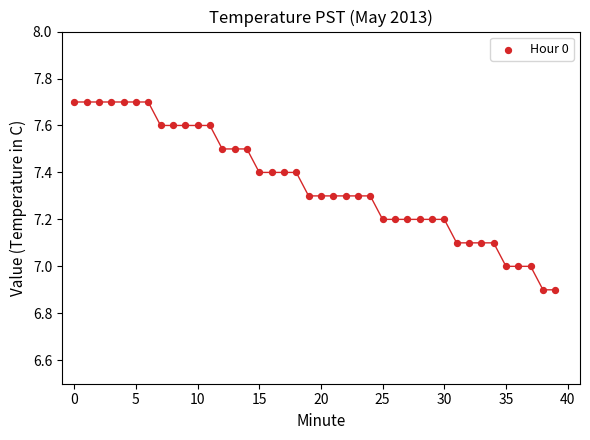

What is the range of Y values (max minus min)?

0.8